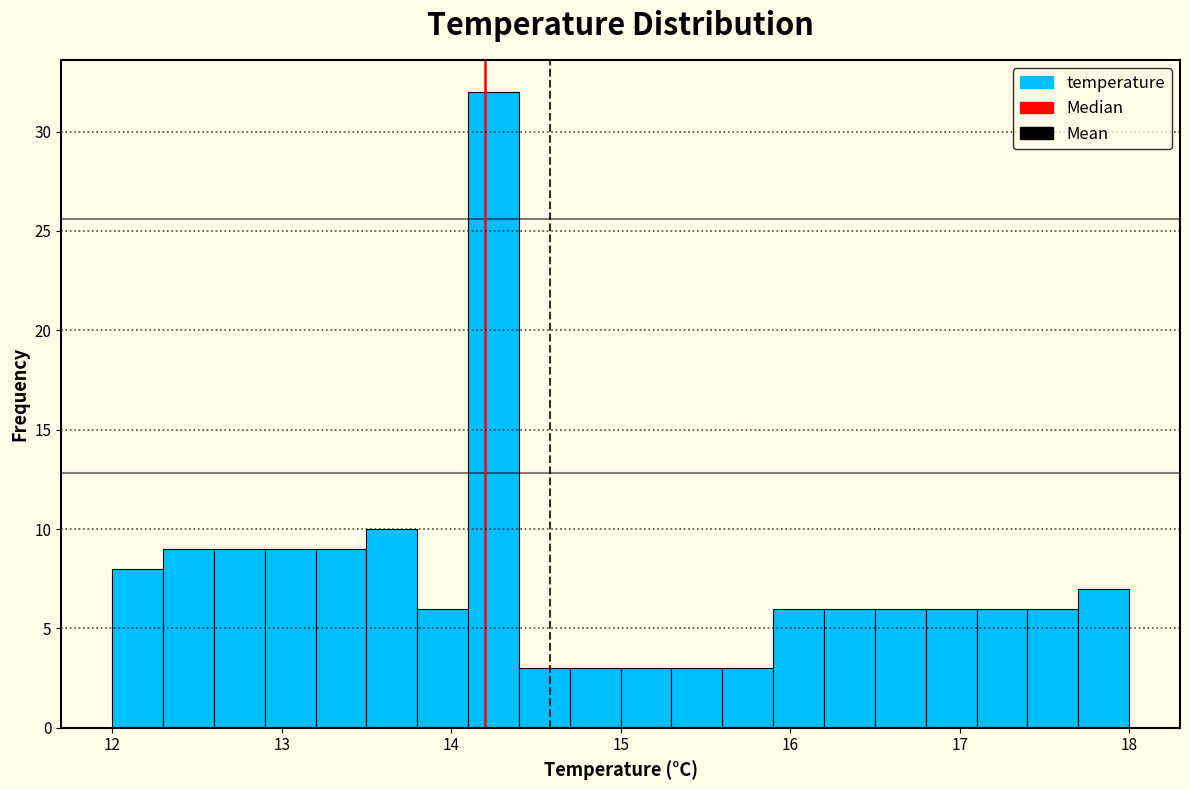

Around what value on the x-axis is the tallest bar? Give the approximate position of its centre, as read against the axis.

14.3